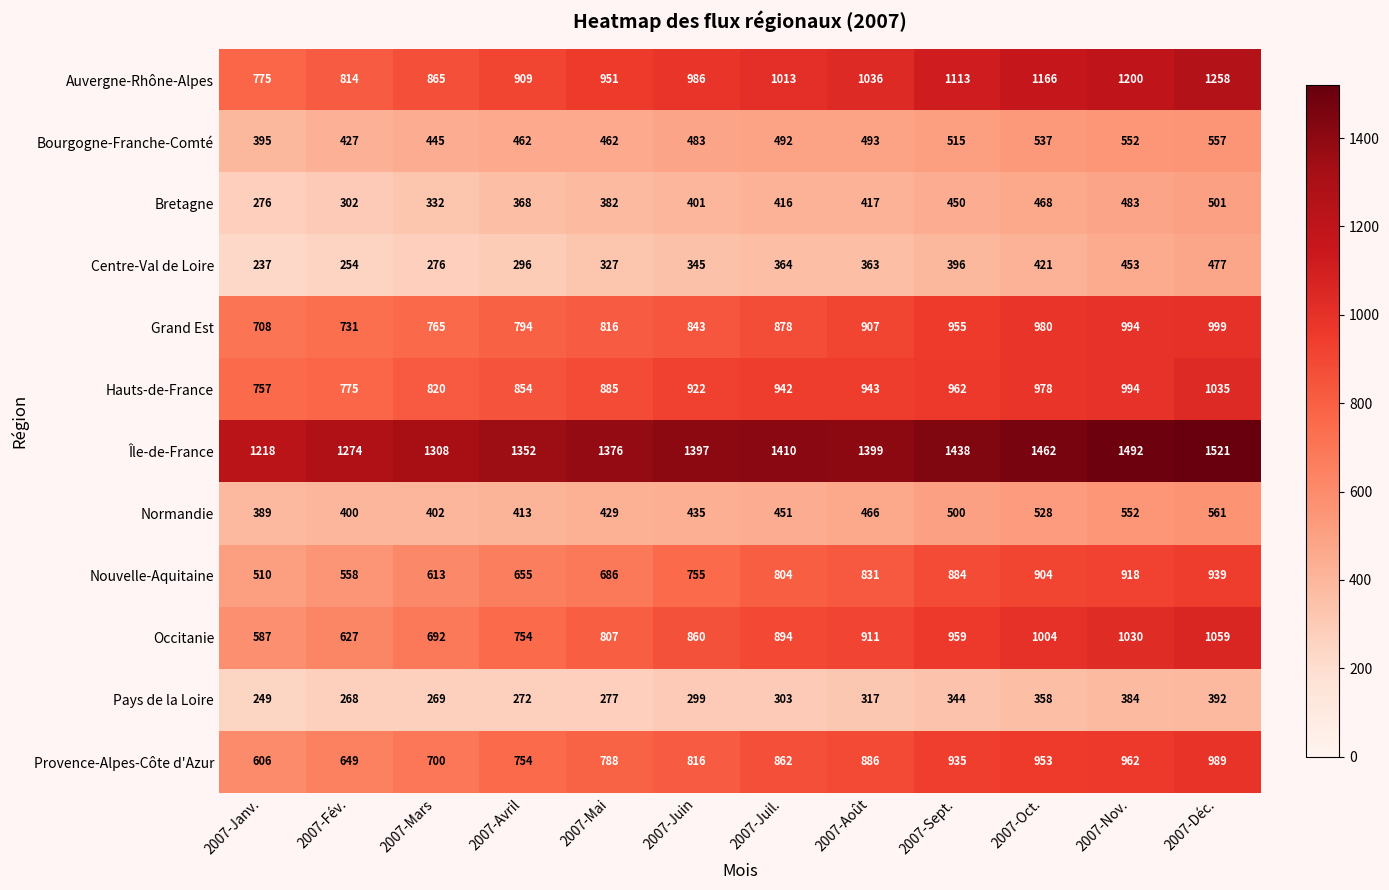

What is the difference between the highest and lowest values at 2007-Juin?

1098